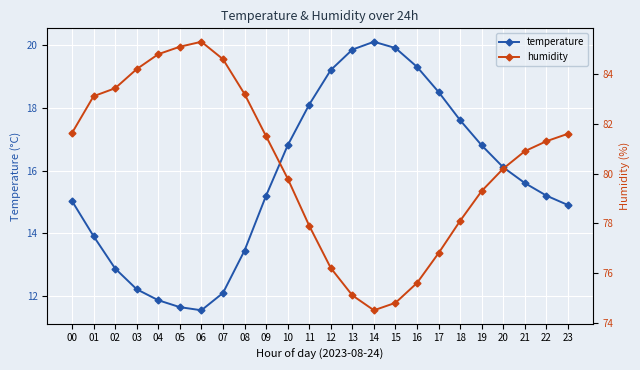

Reading left to right, extract all data points from this chart.

temperature: 00=15.0	01=13.9	02=12.9	03=12.2	04=11.9	05=11.7	06=11.6	07=12.1	08=13.4	09=15.2	10=16.8	11=18.1	12=19.2	13=19.9	14=20.1	15=19.9	16=19.3	17=18.5	18=17.6	19=16.8	20=16.1	21=15.6	22=15.2	23=14.9
humidity: 00=81.6	01=83.1	02=83.4	03=84.2	04=84.8	05=85.1	06=85.3	07=84.6	08=83.2	09=81.5	10=79.8	11=77.9	12=76.2	13=75.1	14=74.5	15=74.8	16=75.6	17=76.8	18=78.1	19=79.3	20=80.2	21=80.9	22=81.3	23=81.6